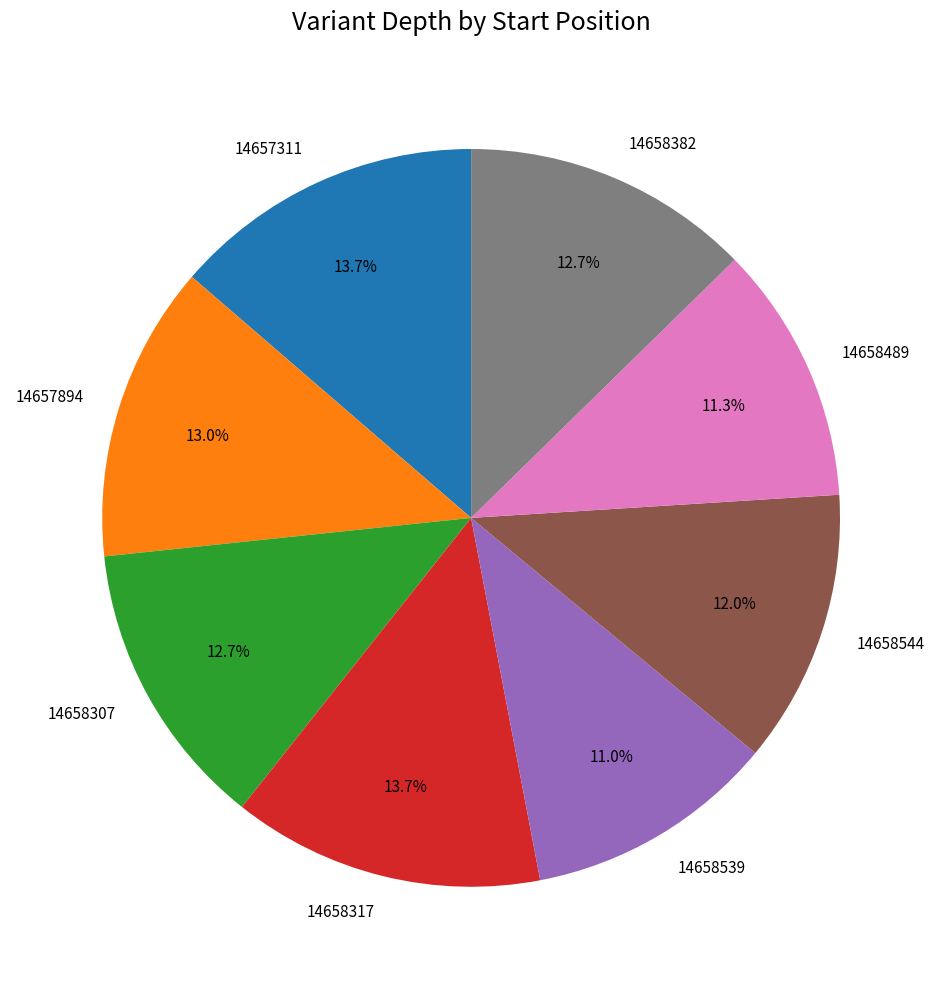

Combined, what portion of the pie is 14657894 and 14658489?

24.3%